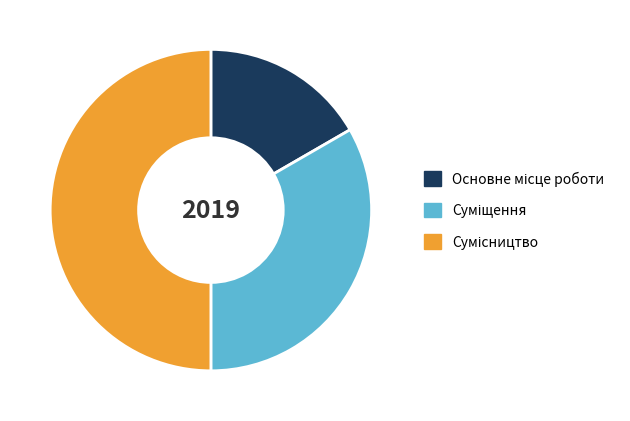

To the nearest percent, what is the difference between the largest and smallest slice percentages?

33%